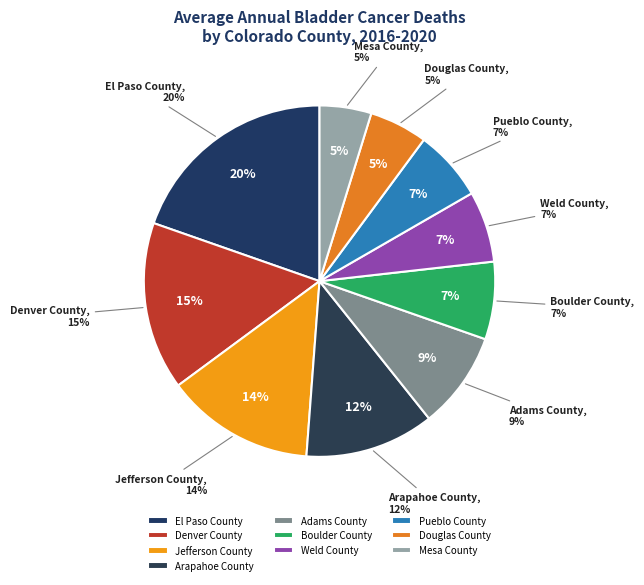

The Mesa County slice represents 1% of the pie. True or false?

False